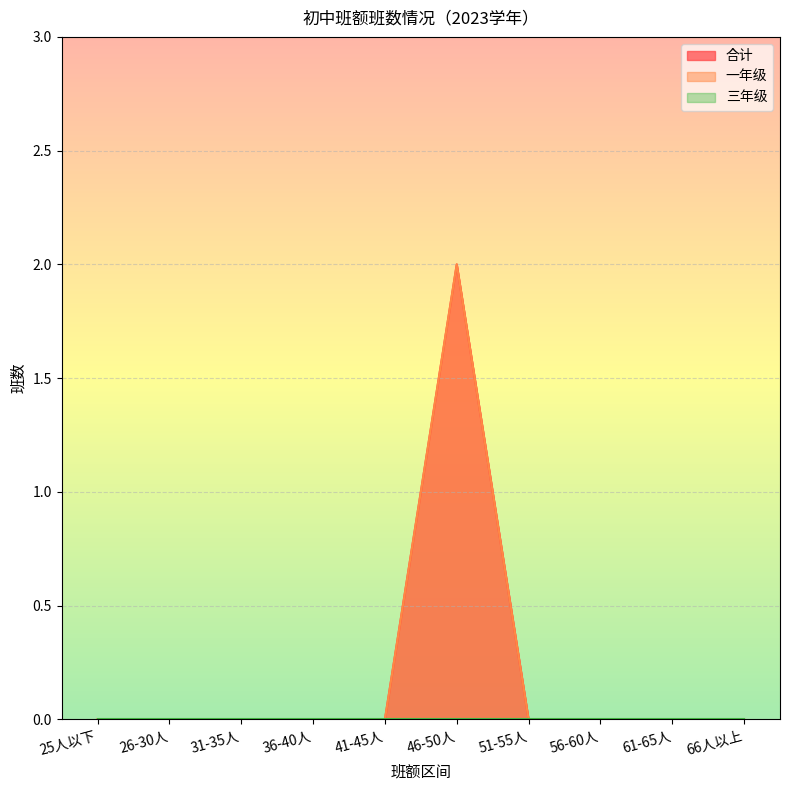

At how many categories does at least one series exceed 1?

1